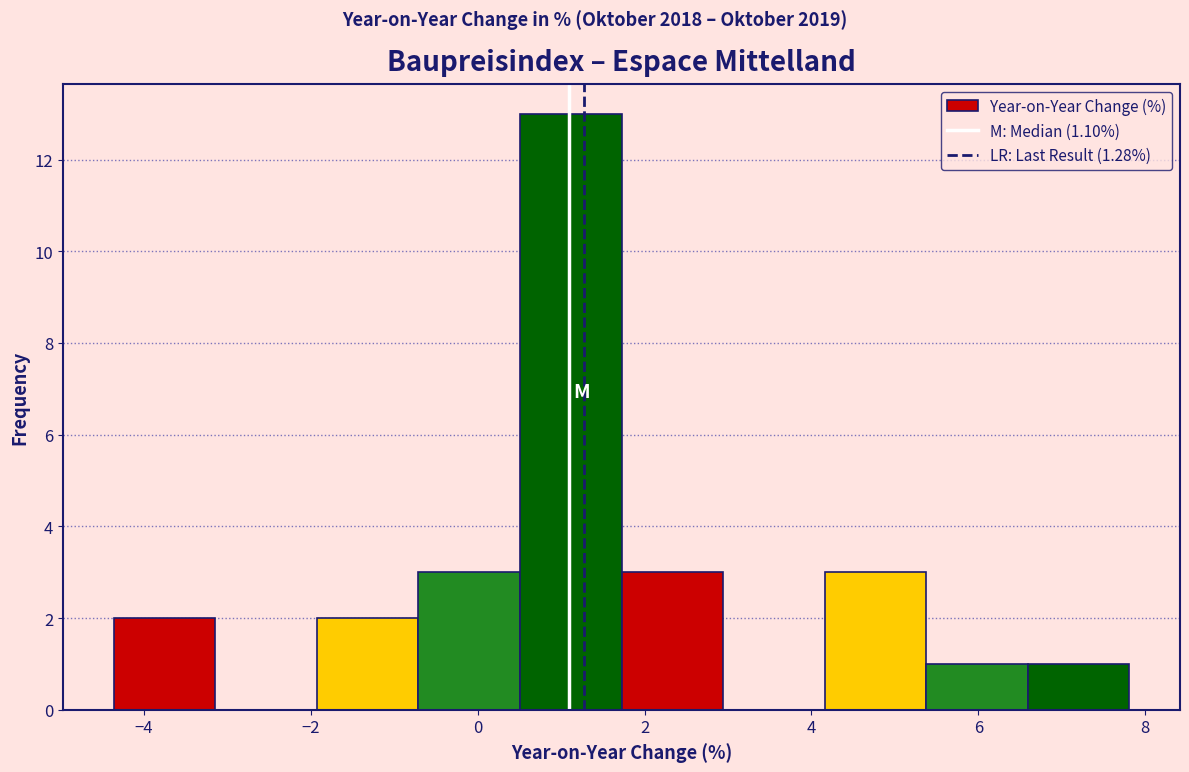

Reading left to right, transcribe this chart: for each bar, give the range it covers on the x-axis and its height. Neither the bar edges nor the heights are printed on the chart, so give them approximately, as read against the axes.

-4.4 to -3.2: 2
-3.2 to -2.0: 0
-2.0 to -0.8: 2
-0.8 to 0.6: 3
0.6 to 1.8: 13
1.8 to 3.0: 3
3.0 to 4.2: 0
4.2 to 5.4: 3
5.4 to 6.6: 1
6.6 to 7.8: 1